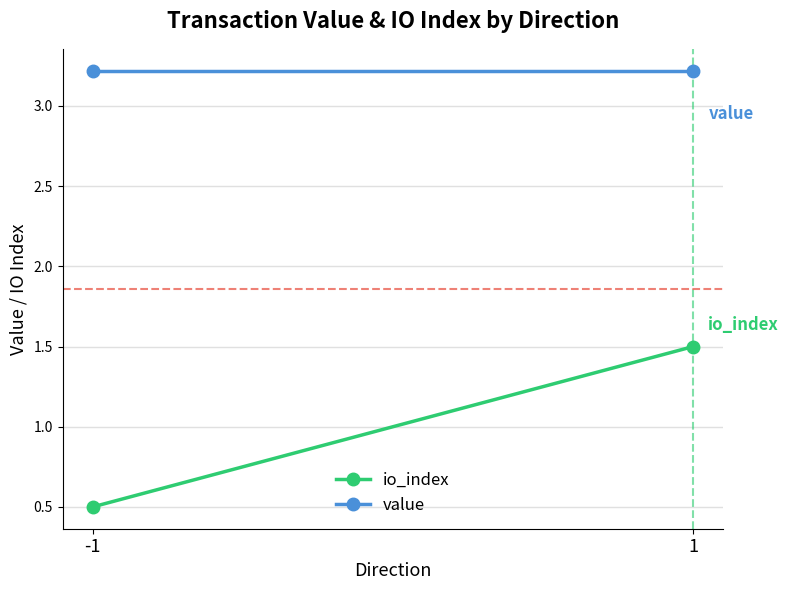

Rank the series by their maximum value, from lowest to highest.

io_index, value